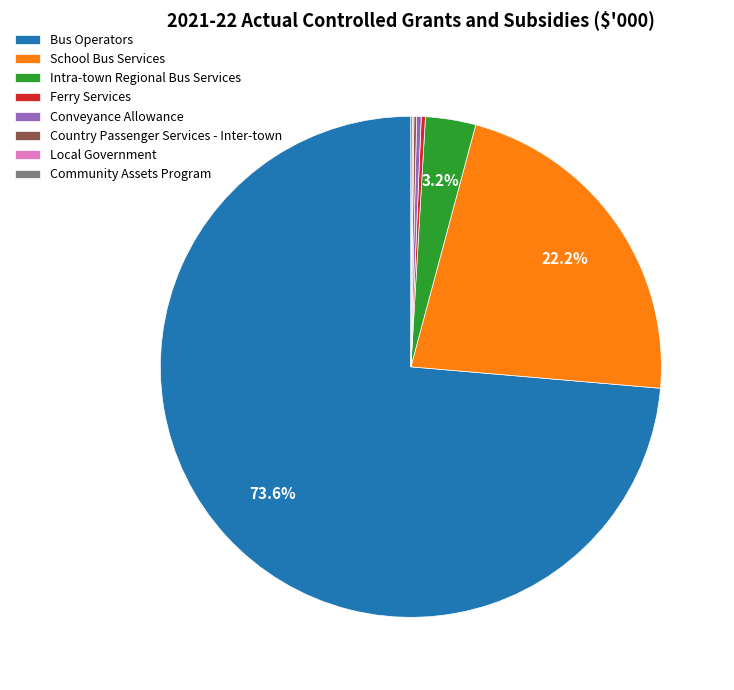

What is the largest slice in the pie chart?

Bus Operators